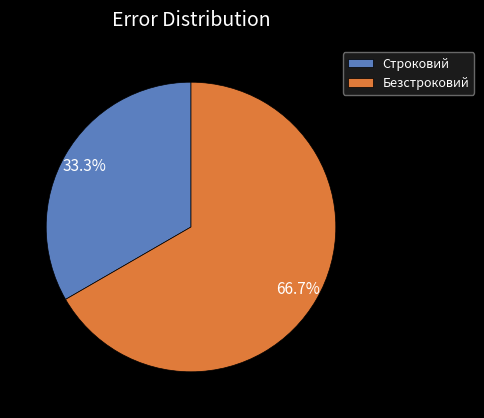

What is the ratio of the value at Строковий to the value at Безстроковий?

0.5